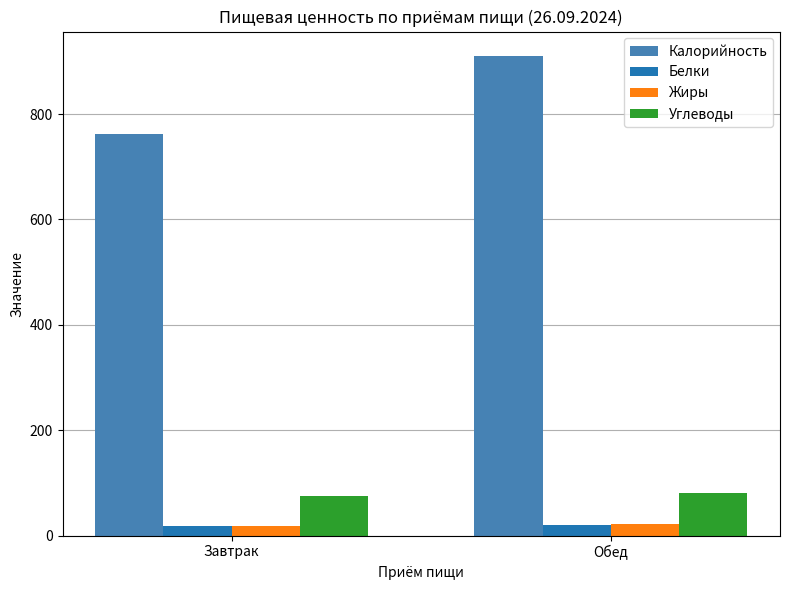

What is the label of the 2nd bar from the left?

Обед